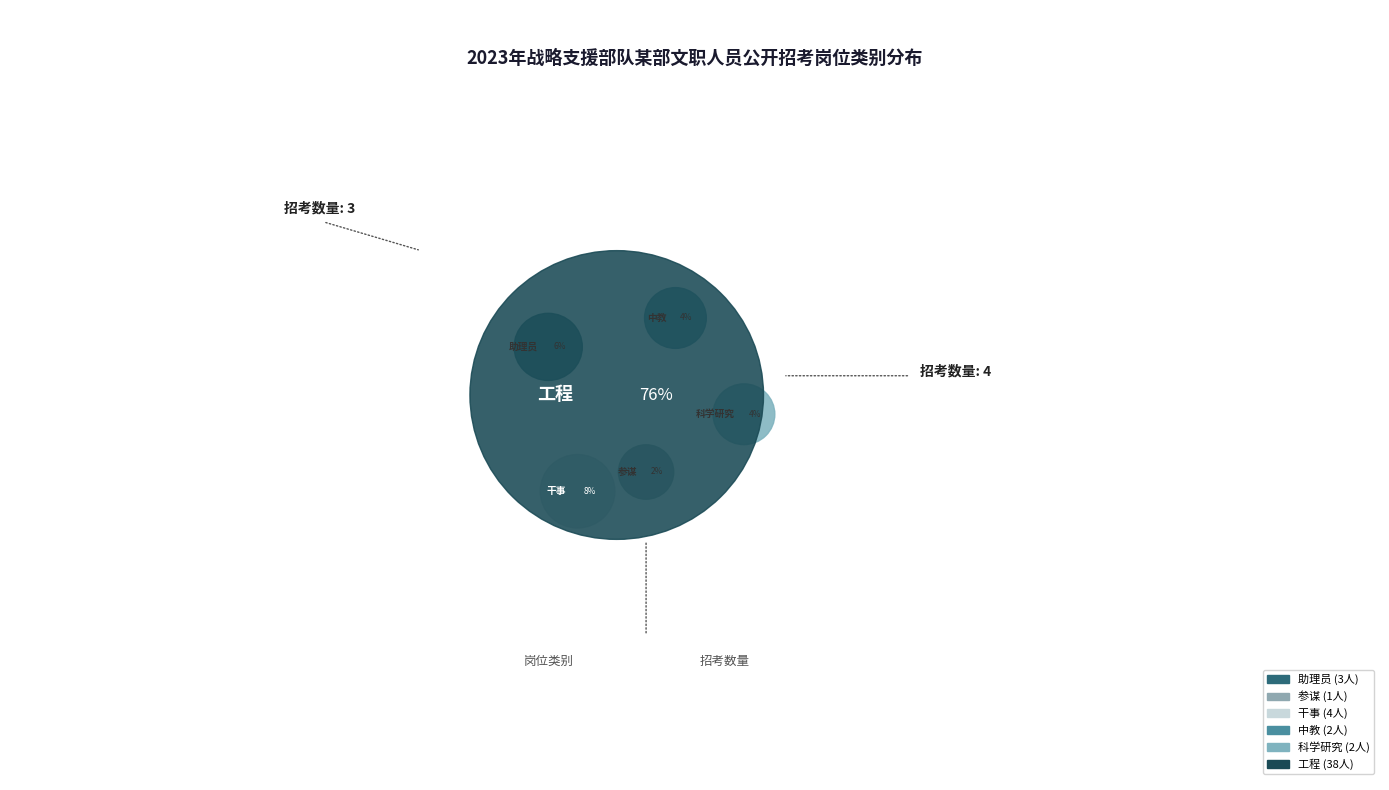

What portion of the pie excludes 工程?

24.0%